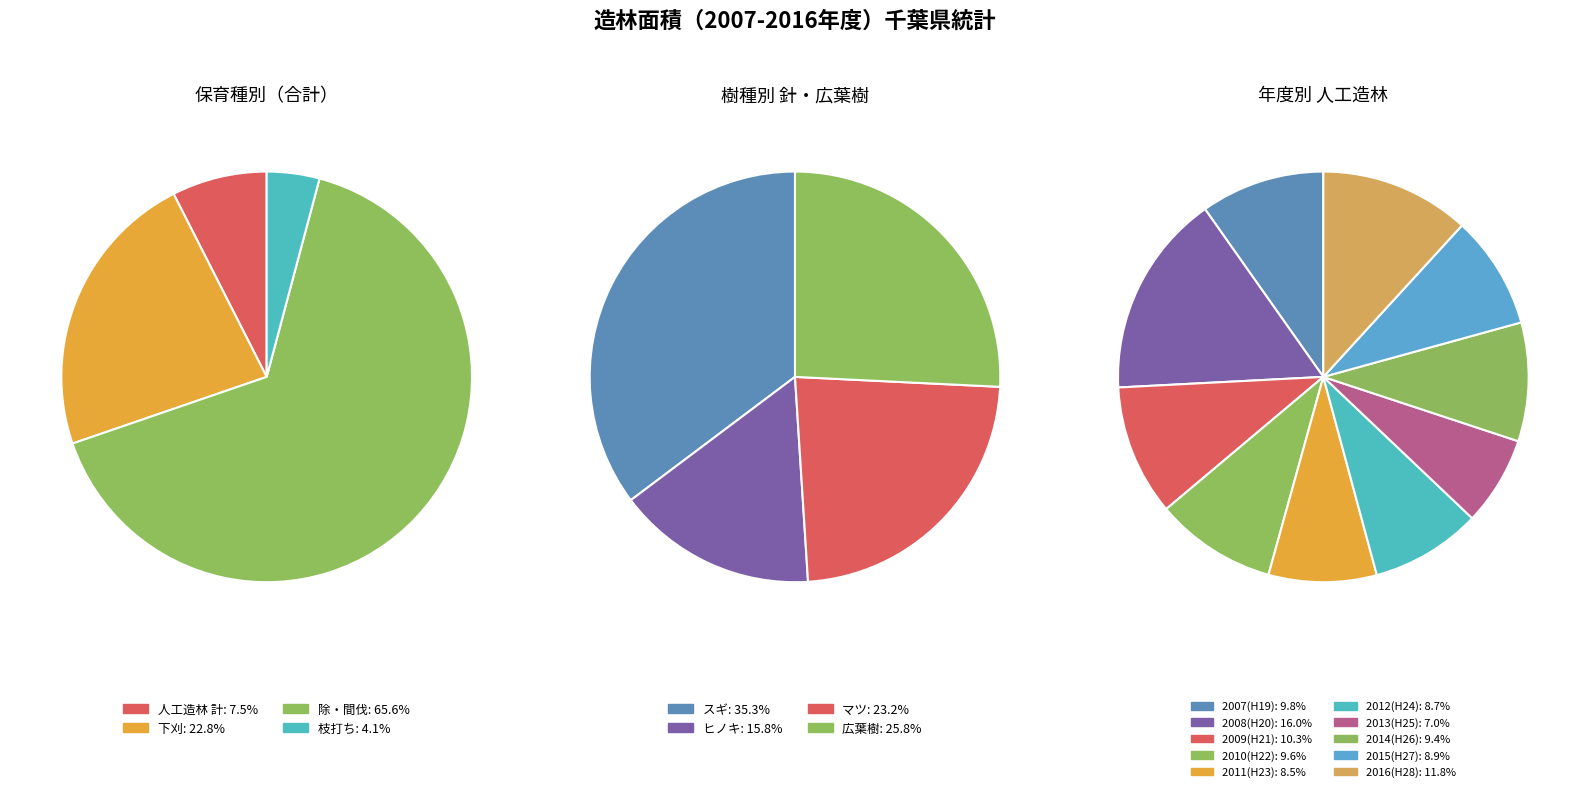

Is it true that 2010(H22) is 18% of the pie?

False